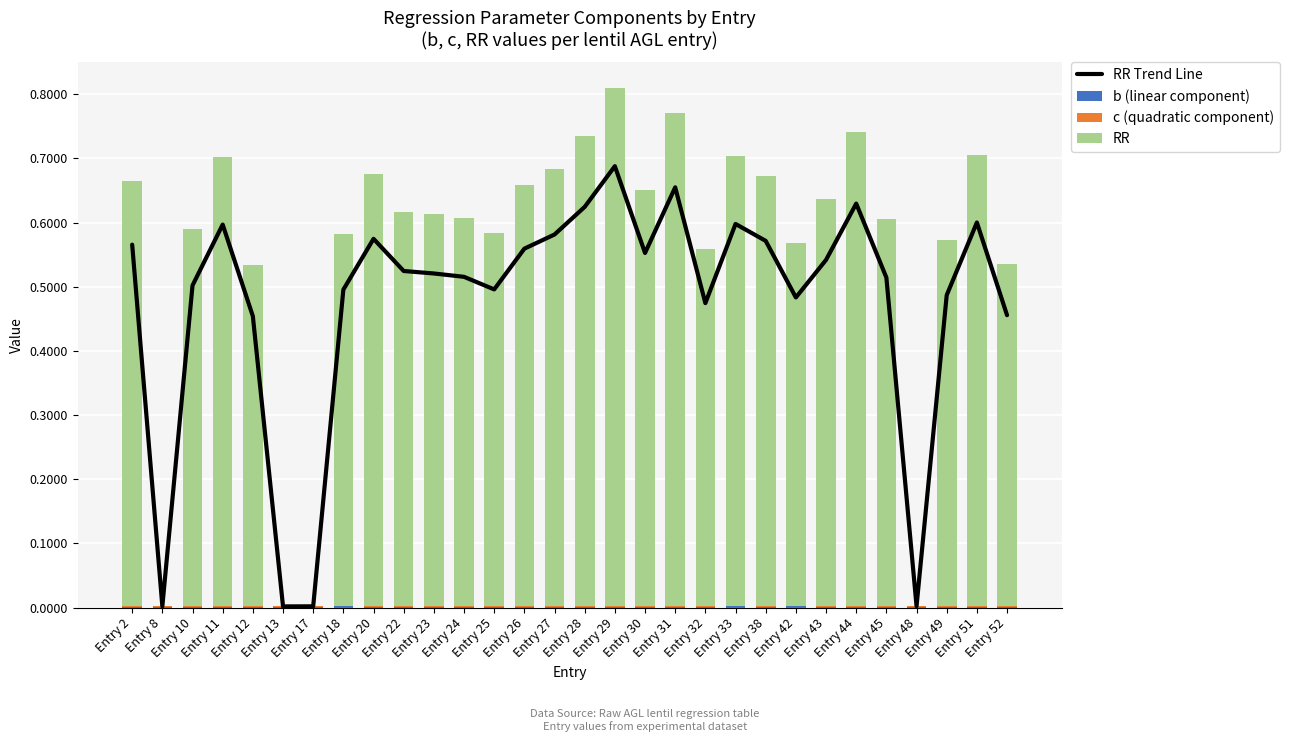

Reading left to right, extract all data points from this chart.

RR Trend Line: 0.6	0.0	0.5	0.6	0.5	0.0	0.0	0.5	0.6	0.5	0.5	0.5	0.5	0.6	0.6	0.6	0.7	0.6	0.7	0.5	0.6	0.6	0.5	0.5	0.6	0.5	0.0	0.5	0.6	0.5
b (linear component): 0.0	0.0	0.0	0.0	0.0	0.0	0.0	0.0	0.0	0.0	0.0	0.0	0.0	0.0	0.0	0.0	0.0	0.0	0.0	0.0	0.0	0.0	0.0	0.0	0.0	0.0	0.0	0.0	0.0	0.0
c (quadratic component): 0.0	0.0	0.0	0.0	0.0	0.0	0.0	0.0	0.0	0.0	0.0	0.0	0.0	0.0	0.0	0.0	0.0	0.0	0.0	0.0	0.0	0.0	0.0	0.0	0.0	0.0	0.0	0.0	0.0	0.0
RR: 0.7	0.0	0.6	0.7	0.5	0.0	0.0	0.6	0.7	0.6	0.6	0.6	0.6	0.7	0.7	0.7	0.8	0.6	0.8	0.6	0.7	0.7	0.6	0.6	0.7	0.6	0.0	0.6	0.7	0.5